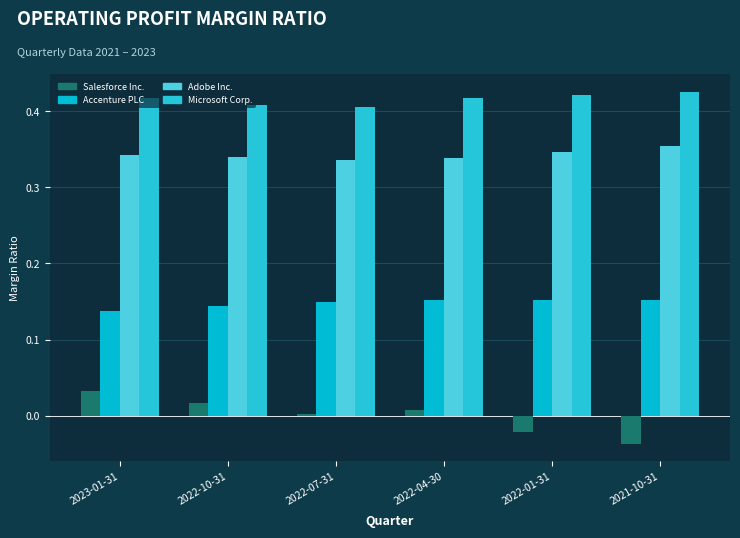

What is the label of the 3rd bar from the right?

2022-04-30